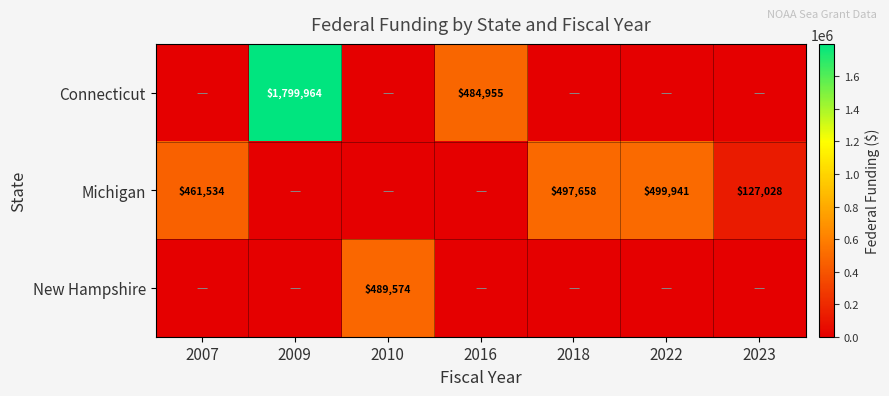

At which label does New Hampshire reach its minimum?

2007